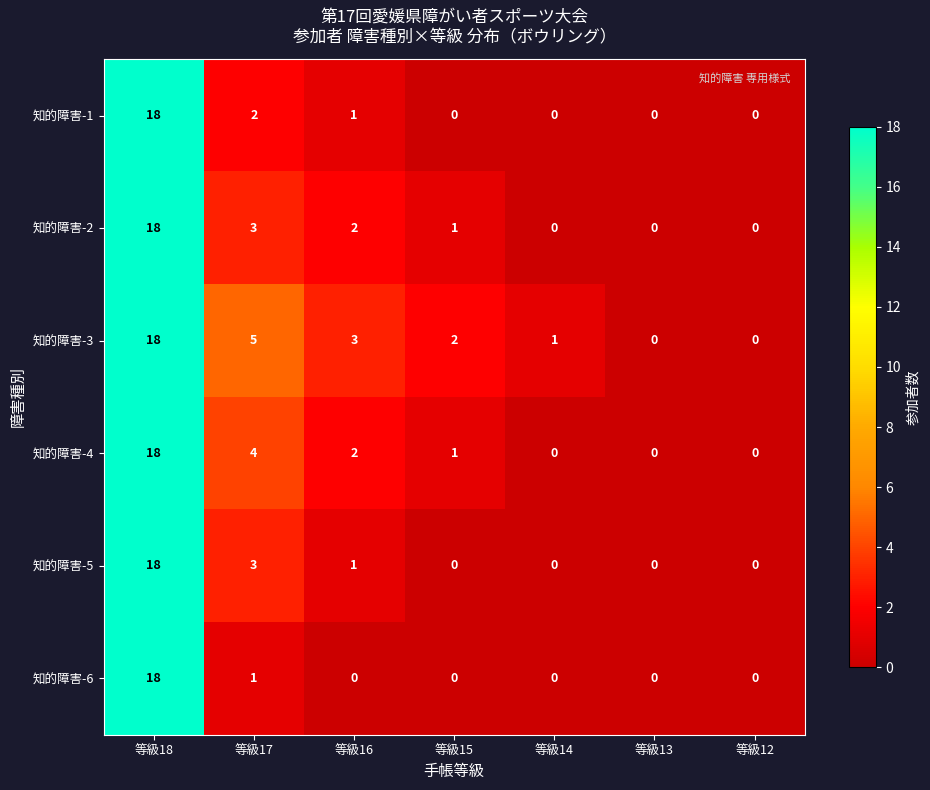

True or false: 知的障害-4 has a value of 1 at 等級16.

False